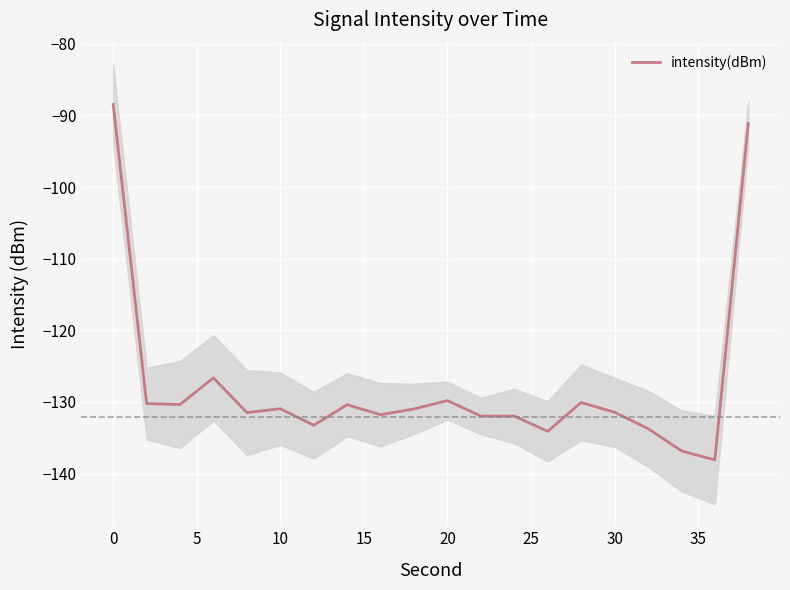

What is the highest value of the intensity(dBm) series?

-88.5